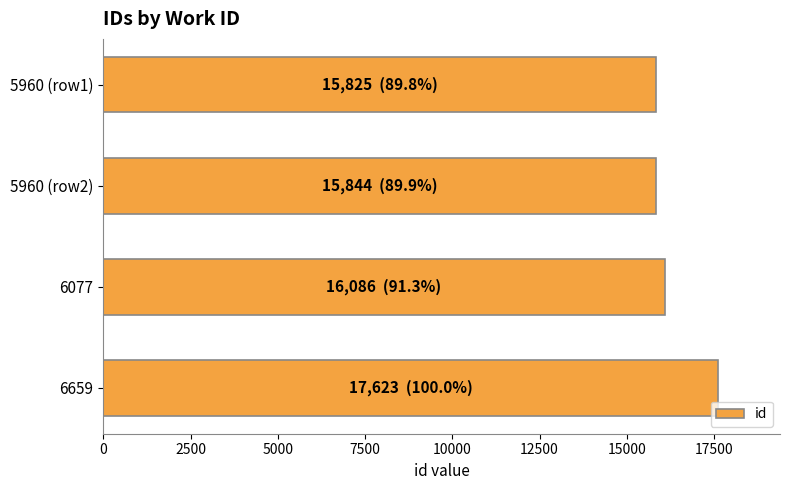

What is the value of the 2nd bar from the top?

15844